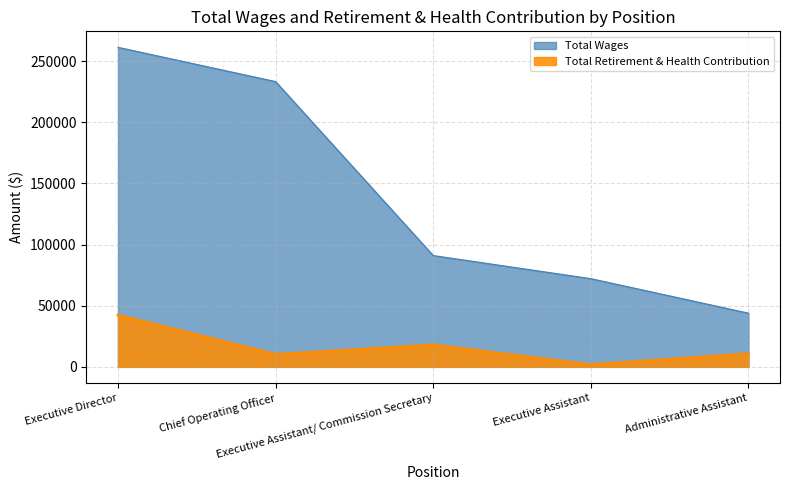

In Total Retirement & Health Contribution, how many points are higher than both neighbors (excluding endpoints)?

1